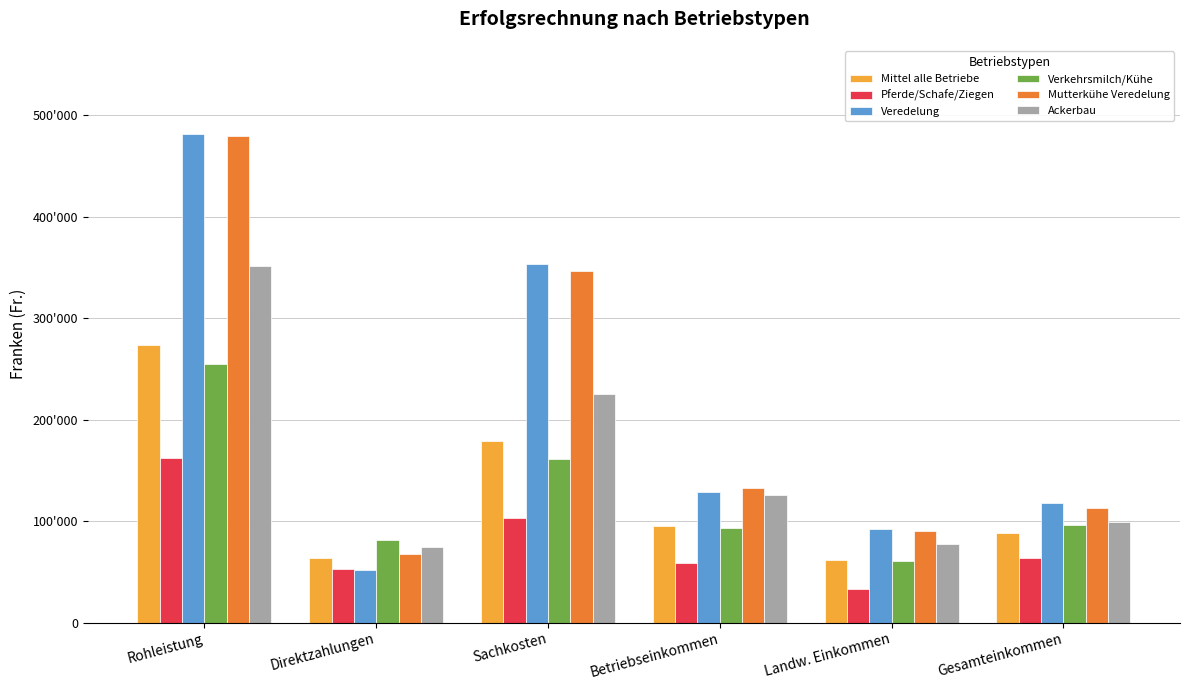

Which has a higher value, Direktzahlungen or Gesamteinkommen?

Gesamteinkommen